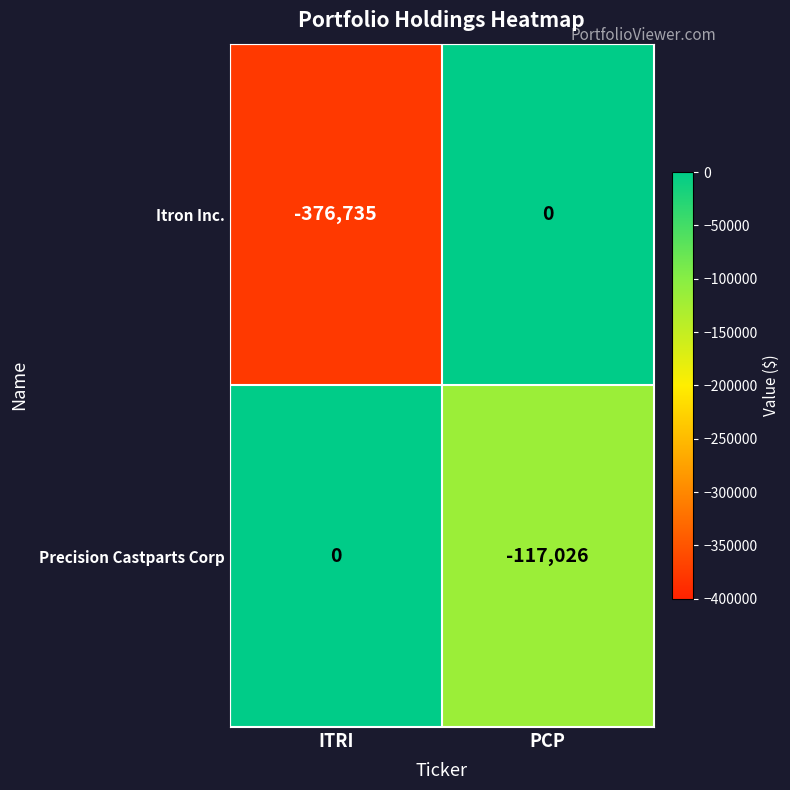

Reading left to right, list all the values displayed in this chart.

Itron Inc.: -376735	0
Precision Castparts Corp: 0	-117026